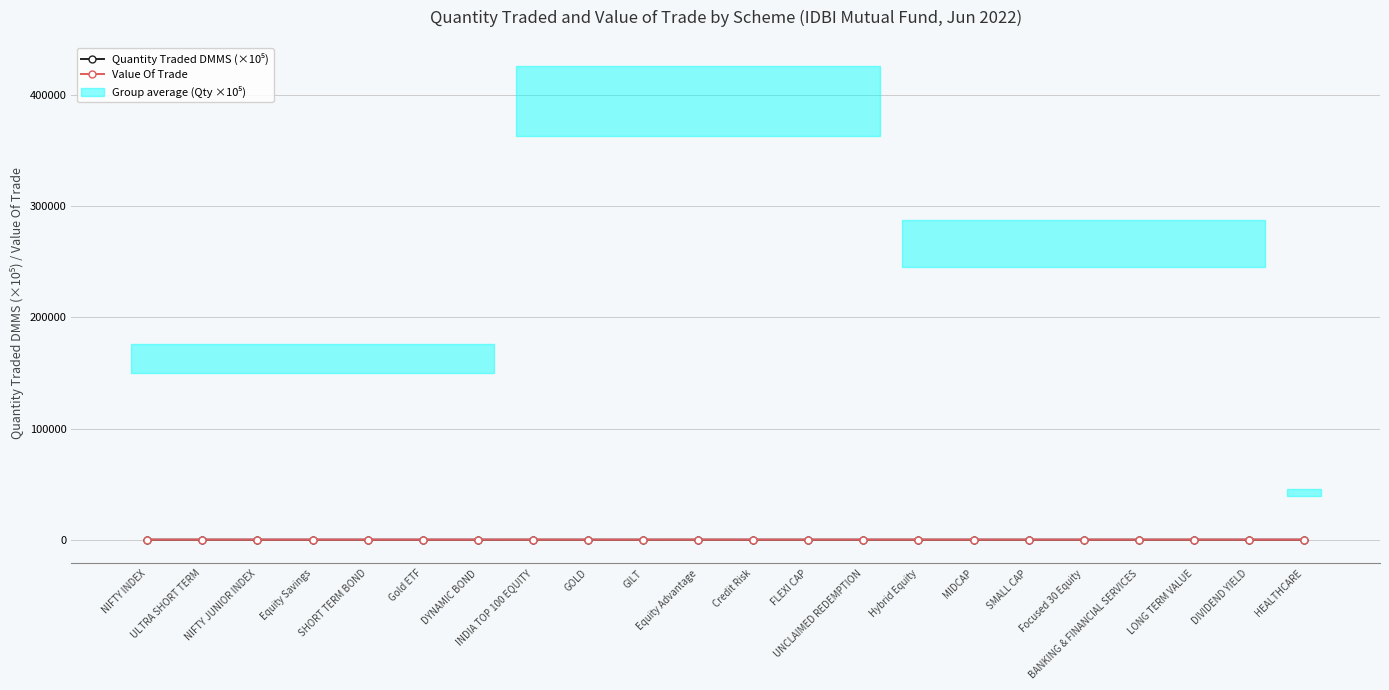

How many interior local peaks does the Quantity Traded DMMS (×10⁵) series have?

7